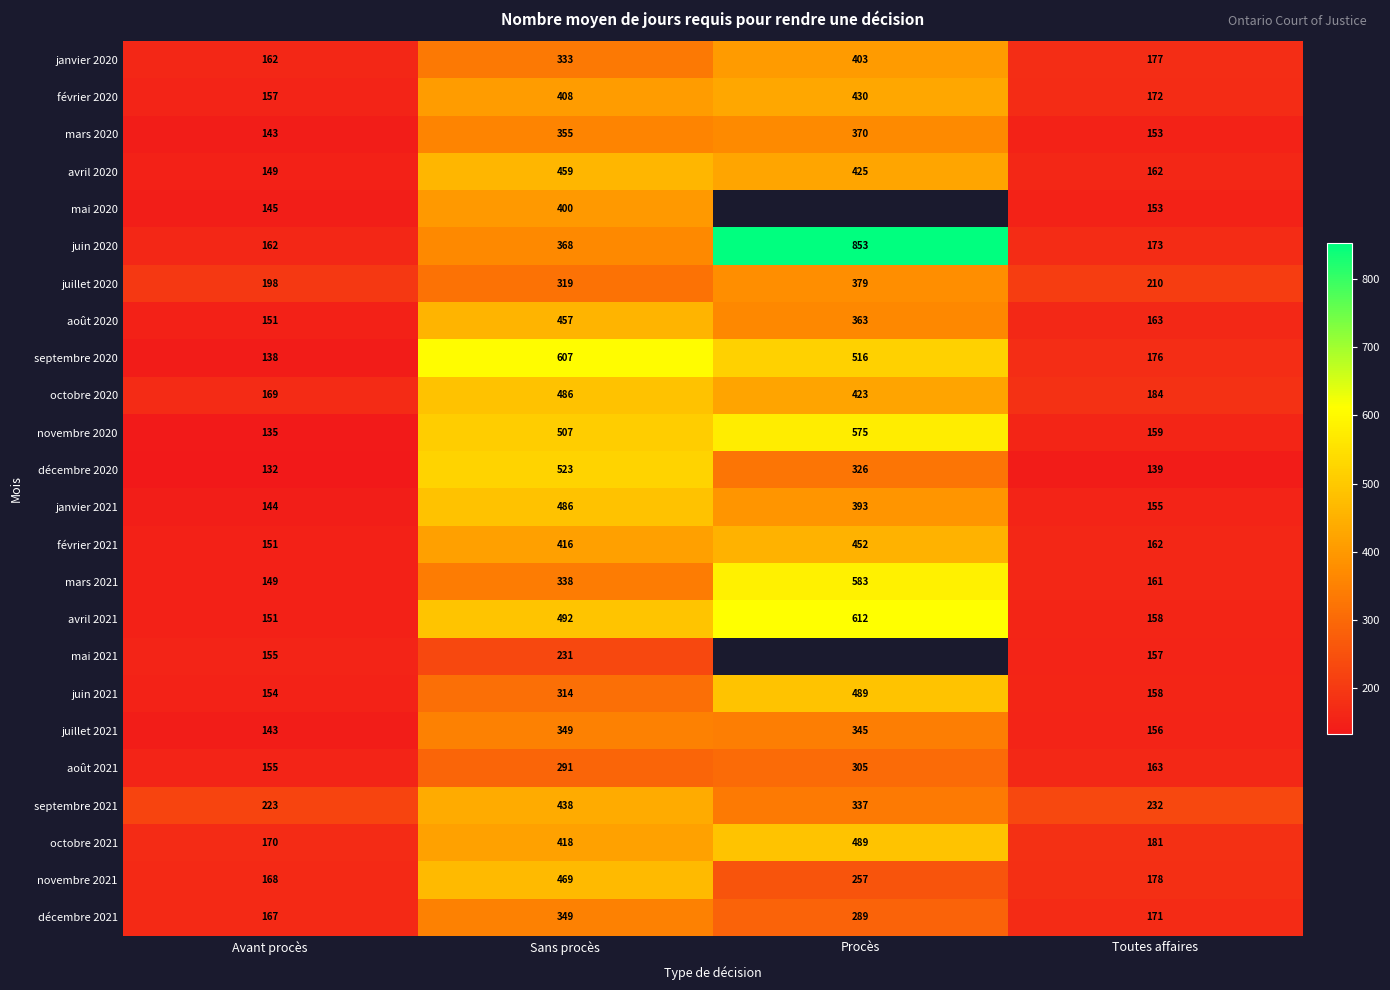

What is the approximate value of octobre 2021 at Avant procès?

170